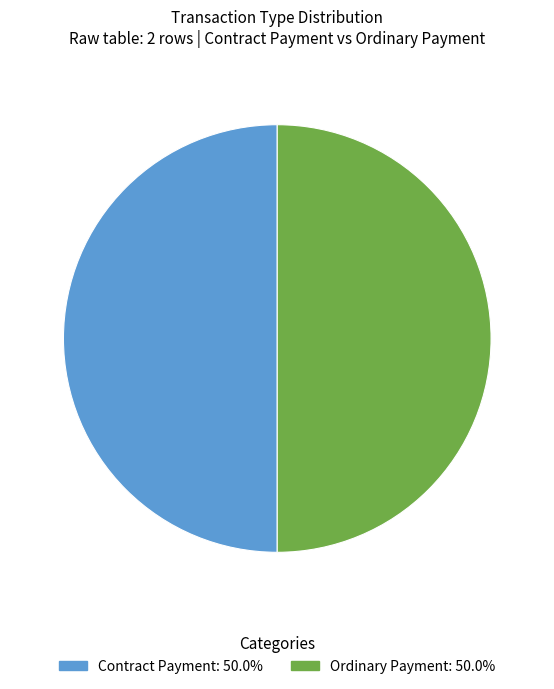

Is the sum of Ordinary Payment and Contract Payment greater than half?

Yes